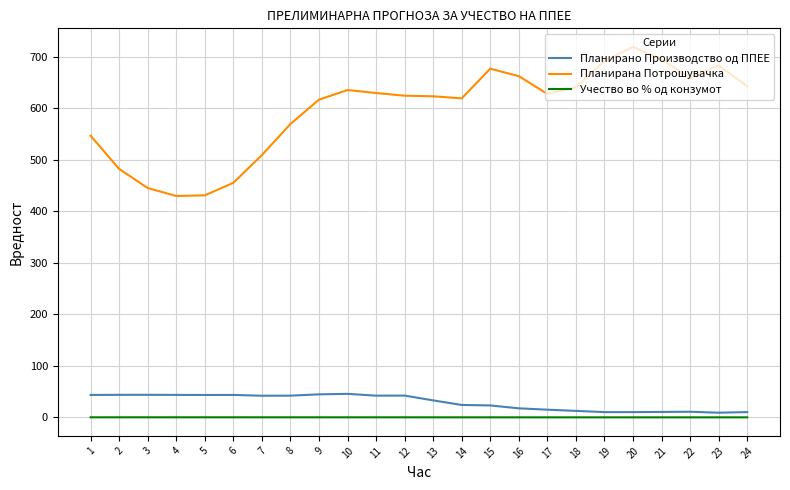

List the series in order of their peak value, highest first.

Планирана Потрошувачка, Планирано Производство од ППЕЕ, Учество во % од конзумот